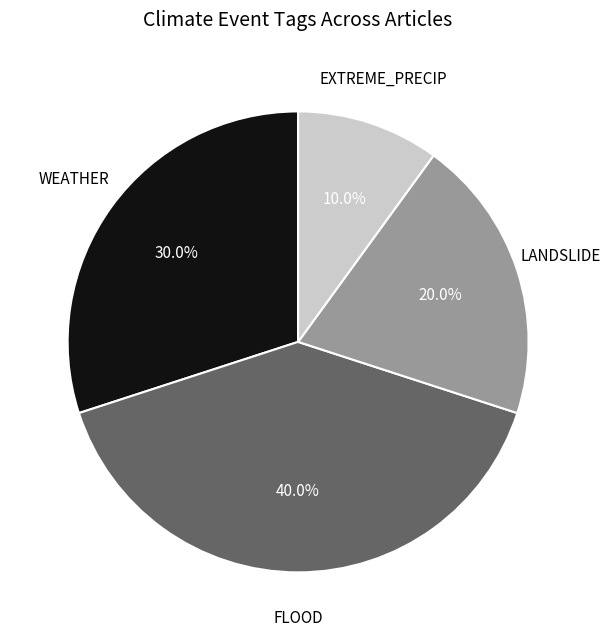

The EXTREME_PRECIP slice represents 4% of the pie. True or false?

False